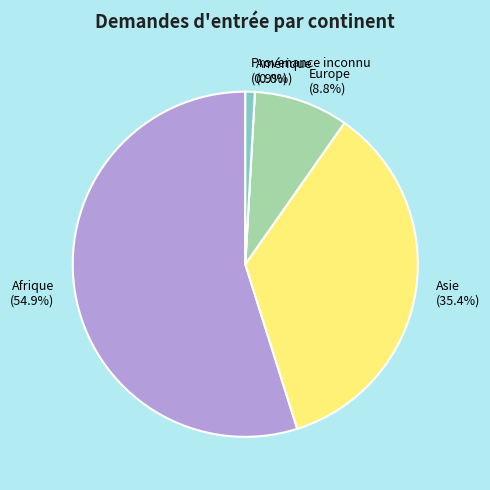

How many slices are in this pie chart?

5